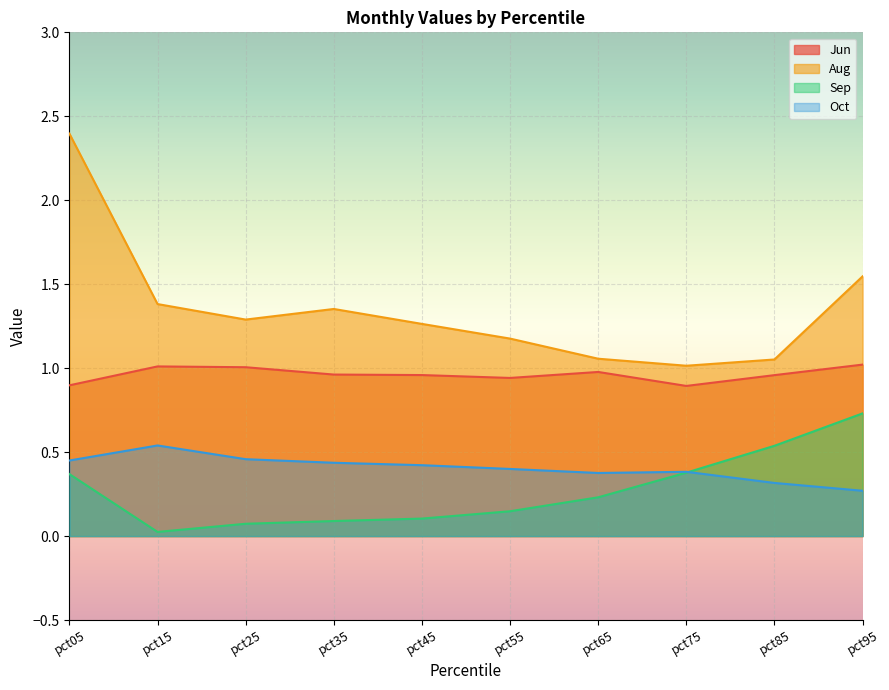

What is the difference between the highest and lowest values at pct25?

1.2